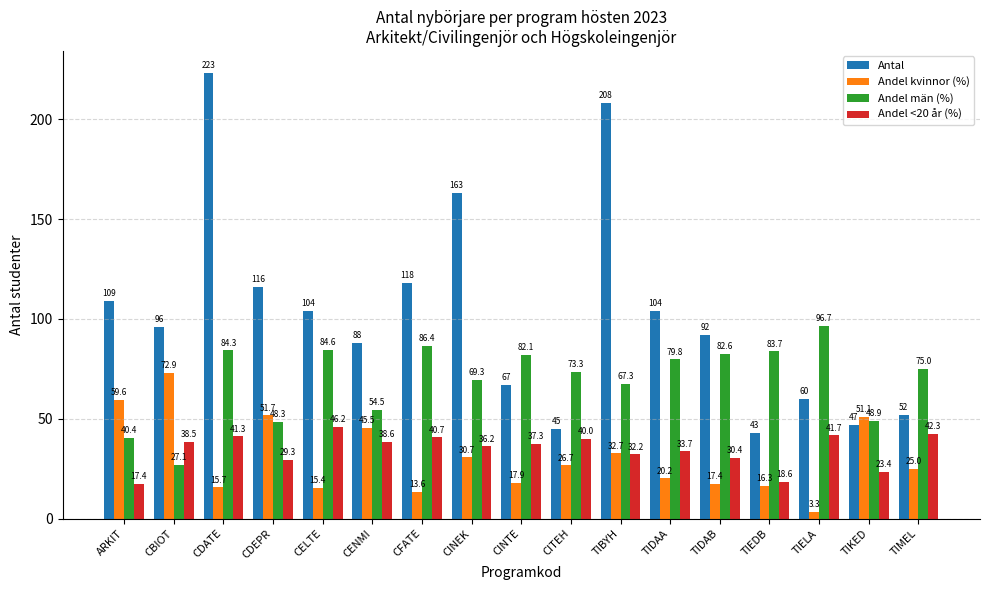

The Andel <20 år (%) series shows 27.4 at CITEH. True or false?

False